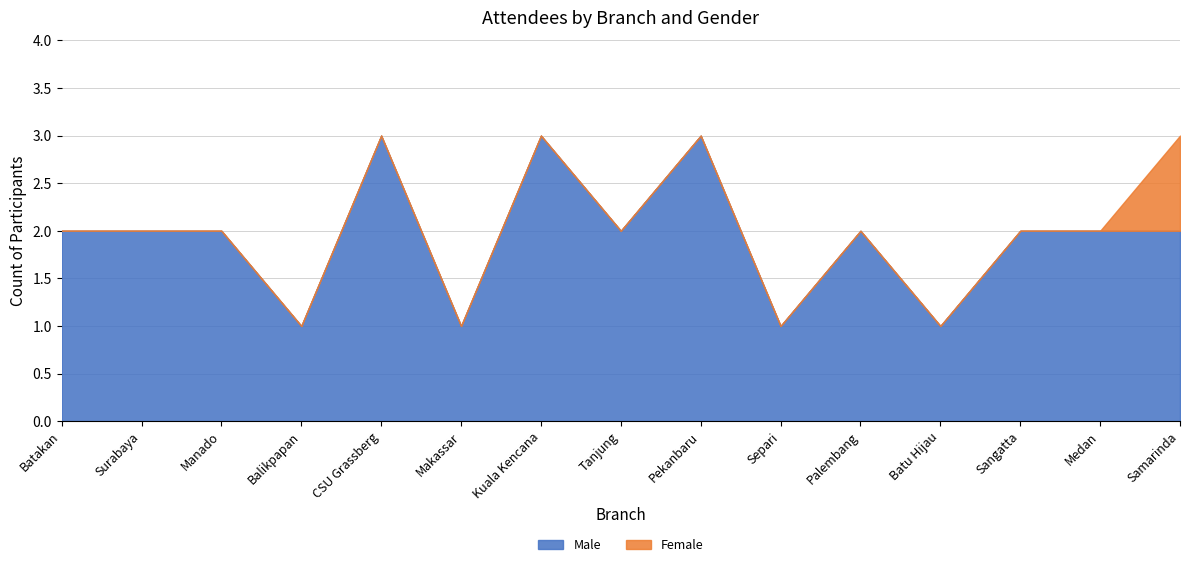

What position from the left is Separi?

10